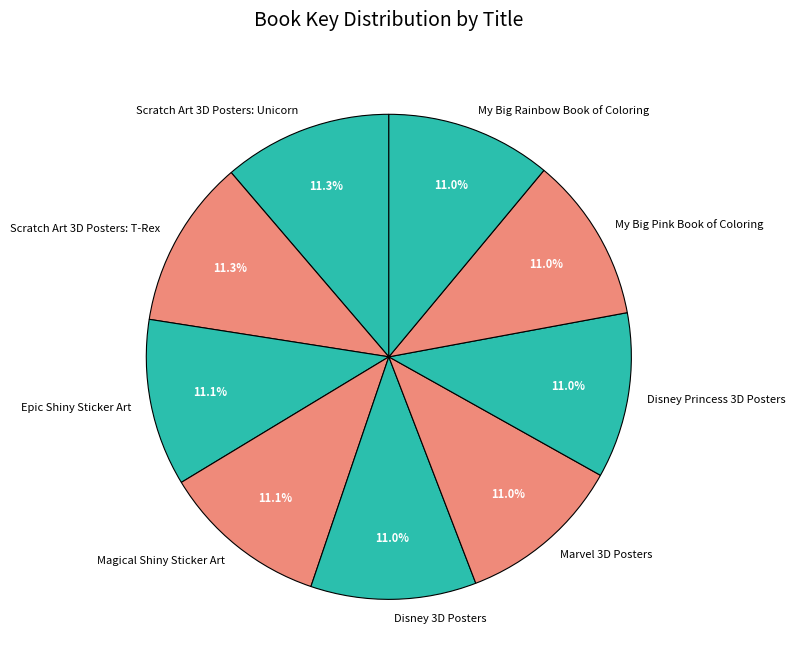

Approximately how many times larger is the value at Disney 3D Posters compared to Scratch Art 3D Posters: Unicorn?

1.0